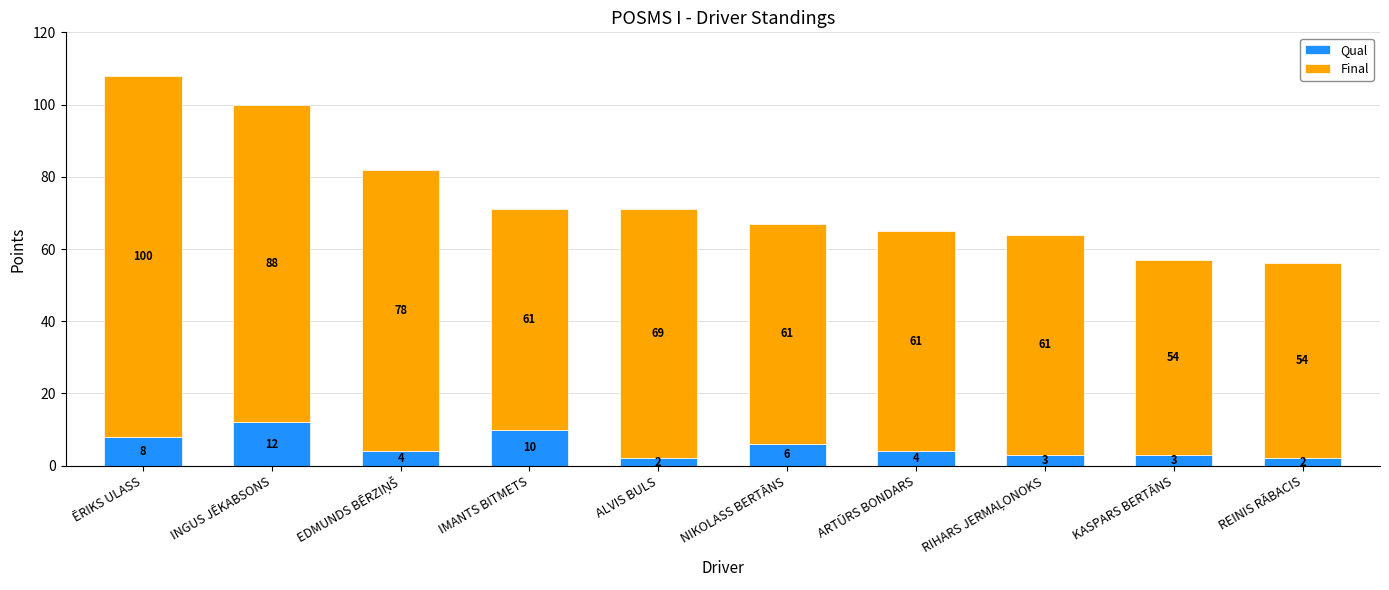

At which category is the sum across all series the highest?

ĒRIKS ULASS